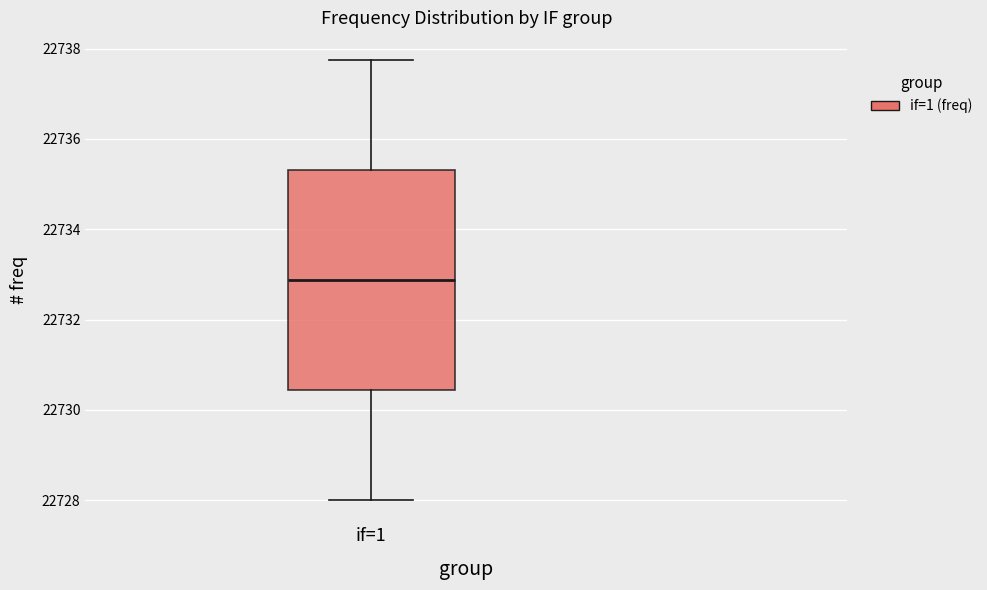

Where is the lower edge of the box for if=1 on the y-axis? The values are not printed on the chart, so give them approximately, as read against the axis.

22730.4